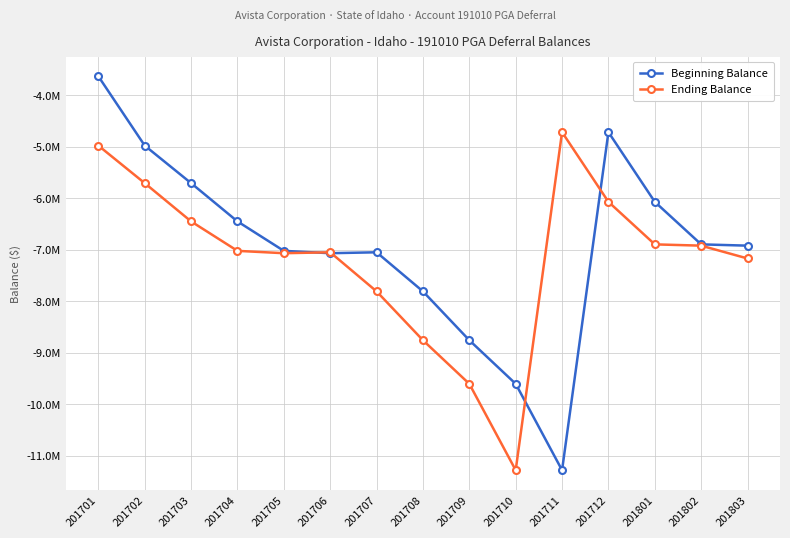

Which label corresponds to the smallest value in the chart?

201711